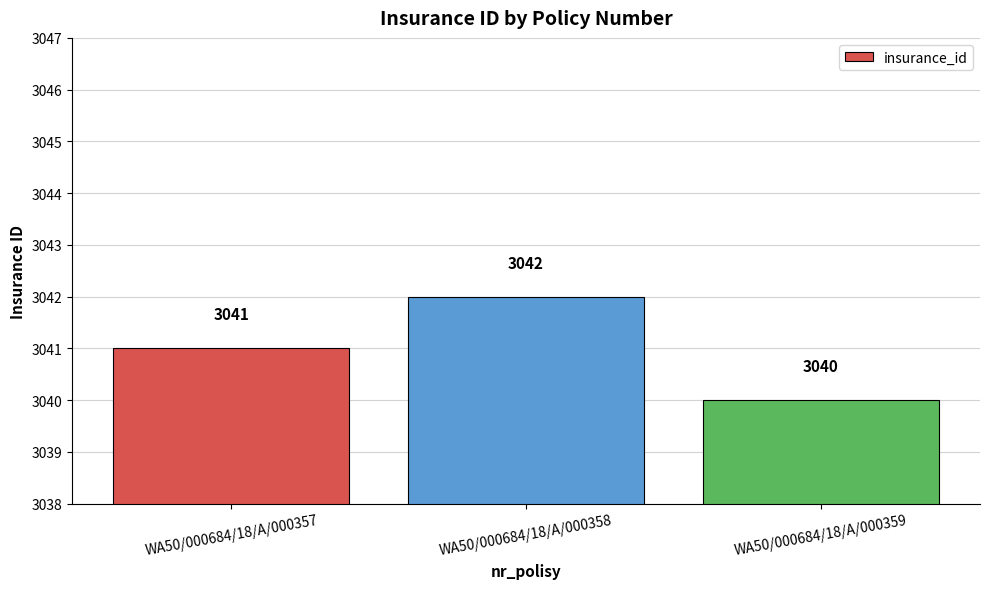

Rank the categories by value from lowest to highest.

WA50/000684/18/A/000359, WA50/000684/18/A/000357, WA50/000684/18/A/000358